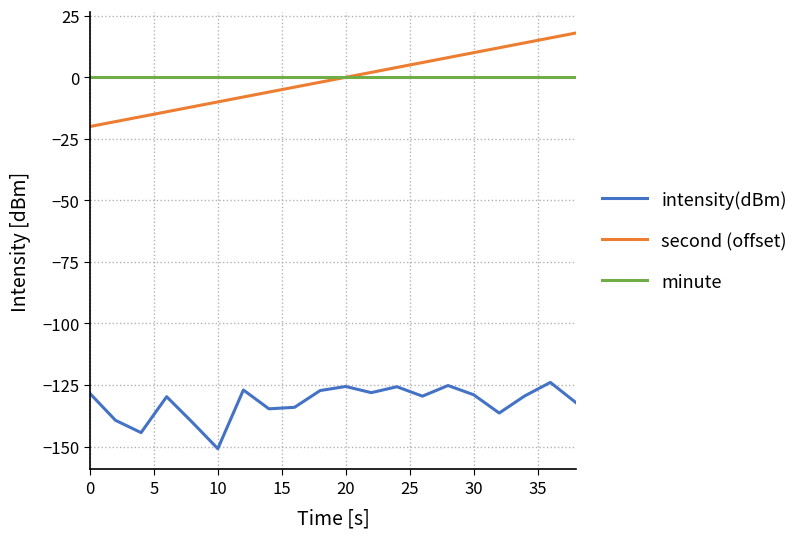

Is this an area chart (filled region under the line)?

No